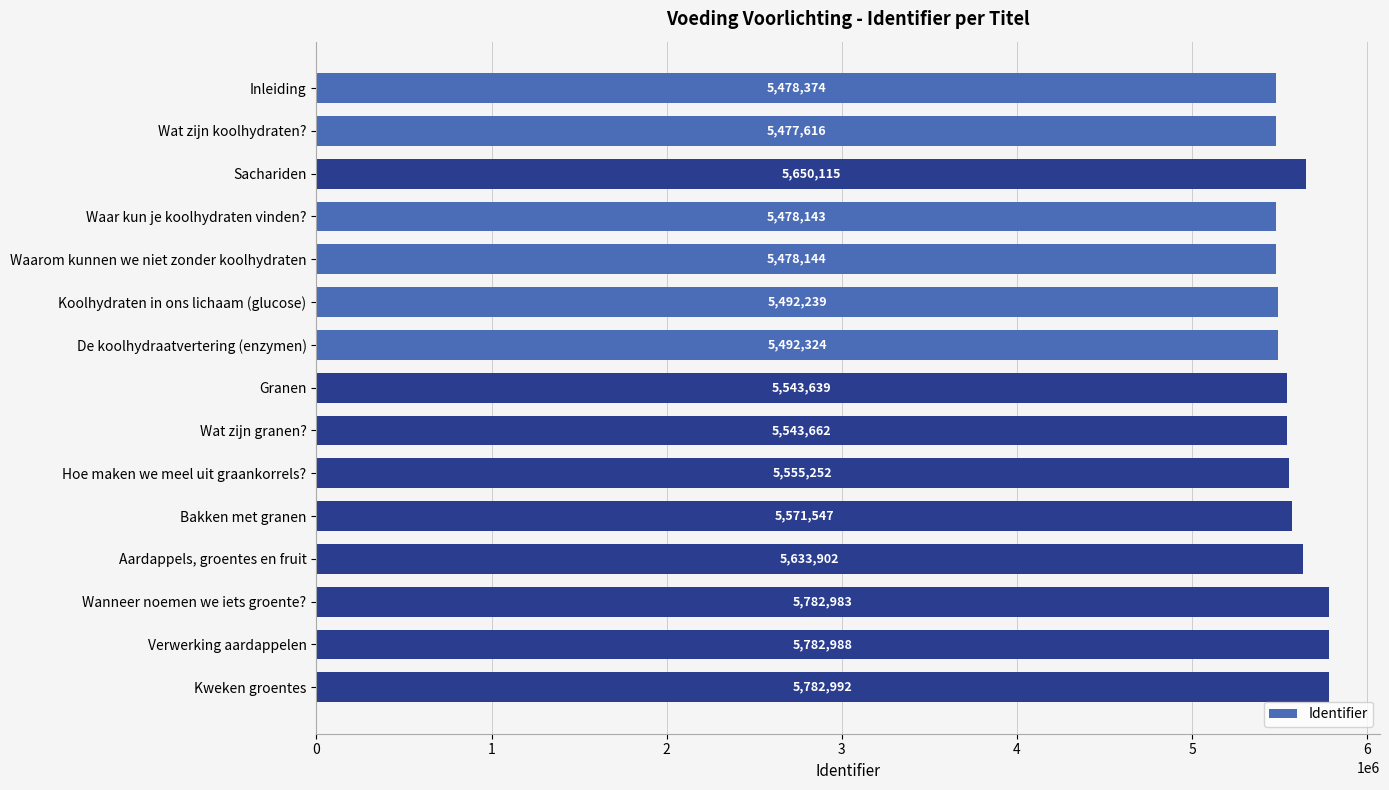

Rank the categories by value from highest to lowest.

Kweken groentes, Verwerking aardappelen, Wanneer noemen we iets groente?, Sachariden, Aardappels, groentes en fruit, Bakken met granen, Hoe maken we meel uit graankorrels?, Wat zijn granen?, Granen, De koolhydraatvertering (enzymen), Koolhydraten in ons lichaam (glucose), Inleiding, Waarom kunnen we niet zonder koolhydraten, Waar kun je koolhydraten vinden?, Wat zijn koolhydraten?